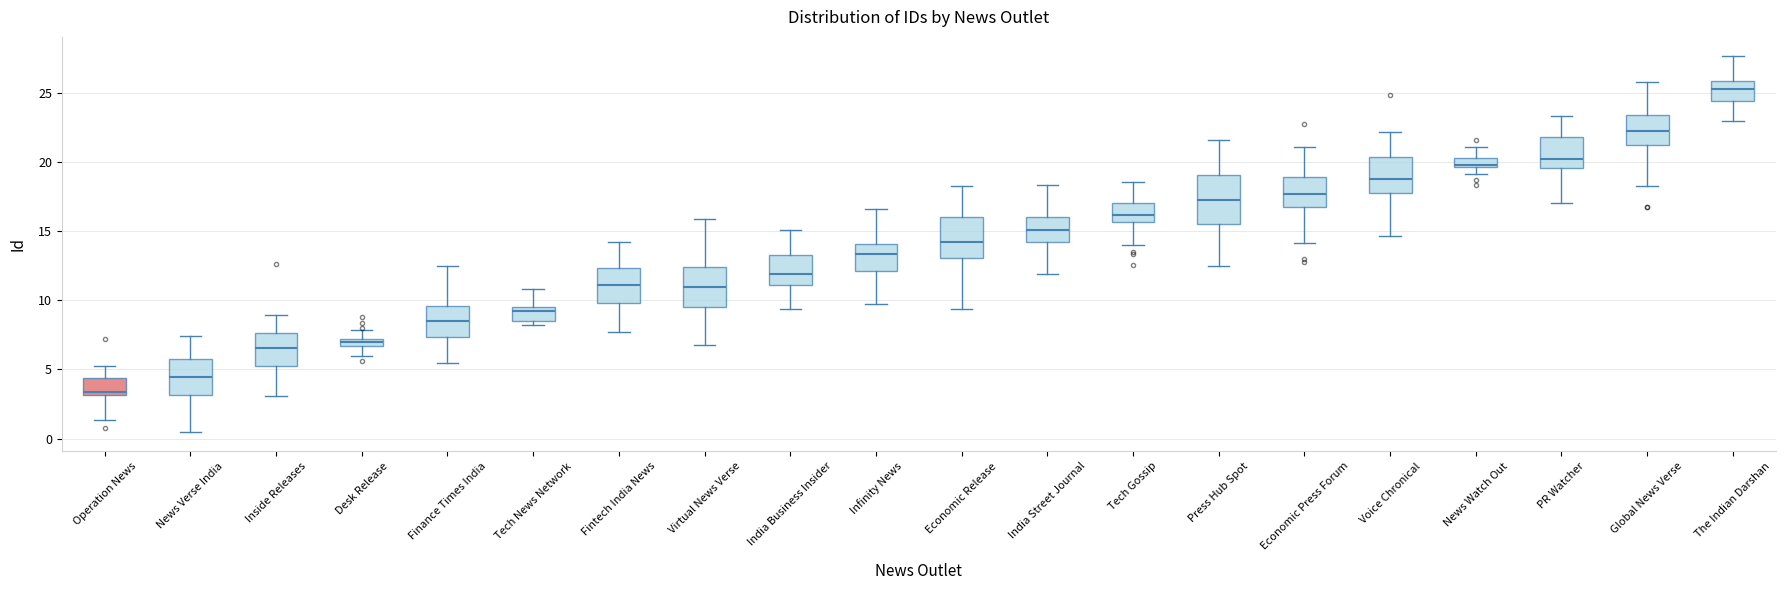

Where does the median line of the box for Operation News sit on the y-axis? The values are not printed on the chart, so give them approximately, as read against the axis.

3.5